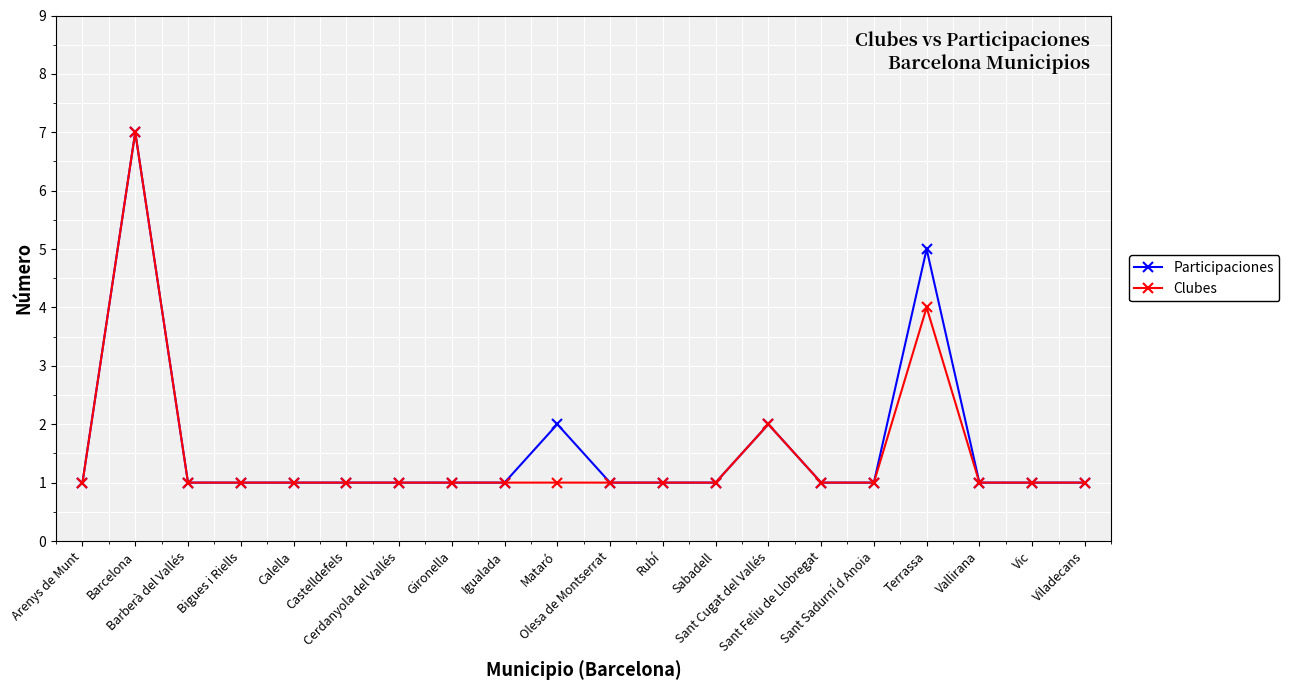

What is the total value across all series at Mataró?

3